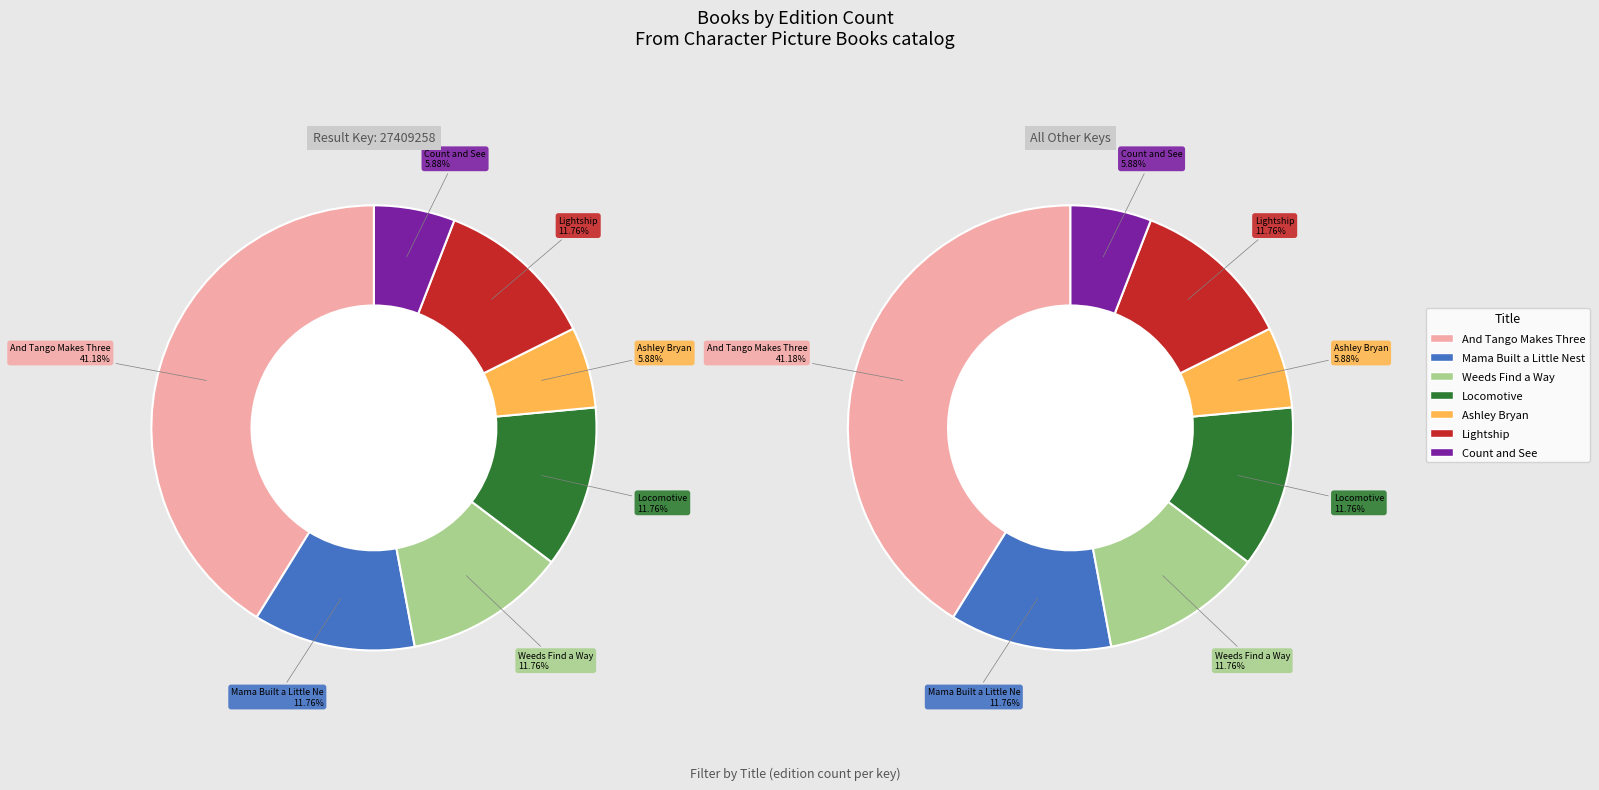

How many slices are in this pie chart?

7